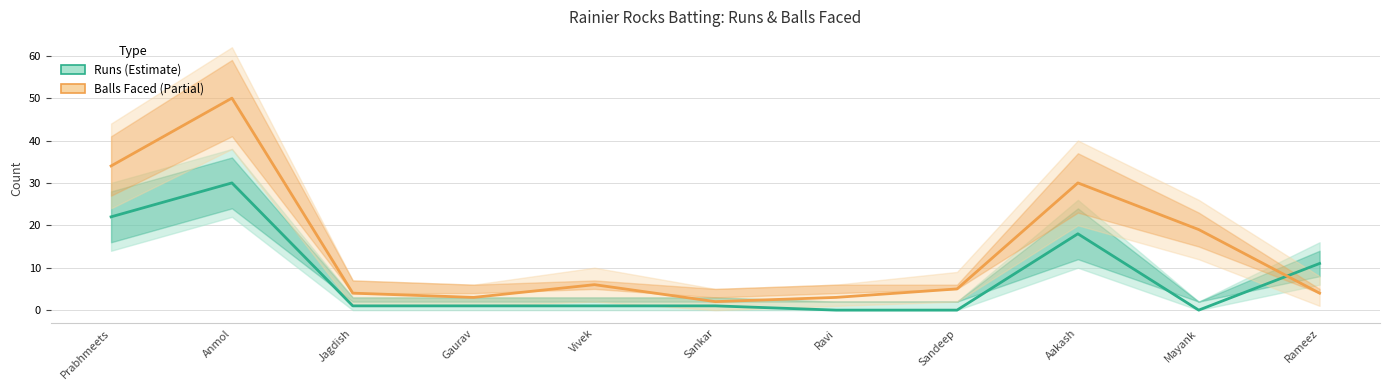

The value of Runs at Gaurav is 0. True or false?

False